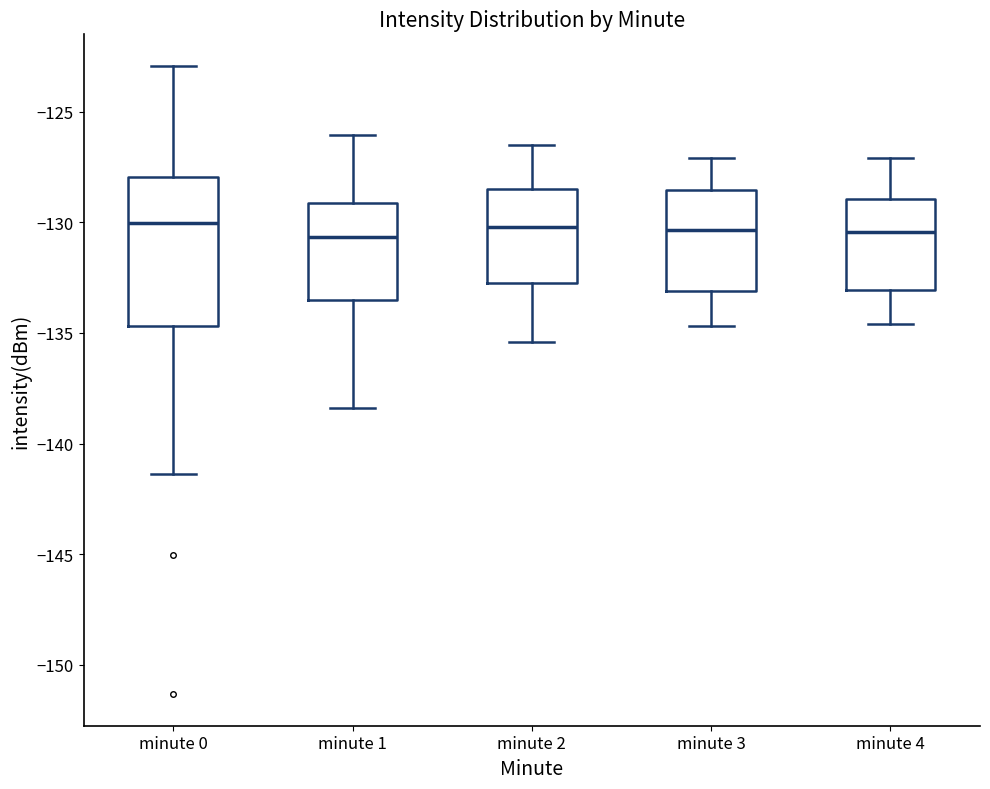

Where does the lower whisker of the box for minute 1 end on the y-axis? The values are not printed on the chart, so give them approximately, as read against the axis.

-138.5